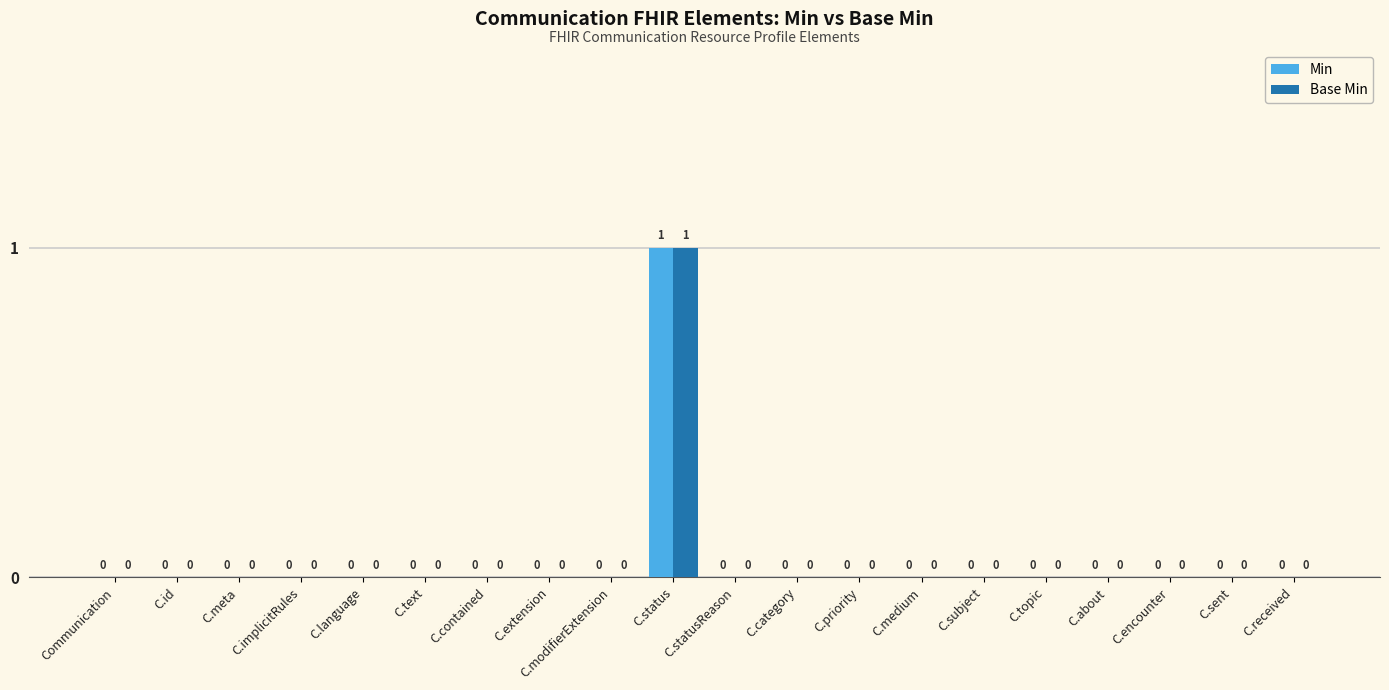

At which category is the sum across all series the highest?

C.status